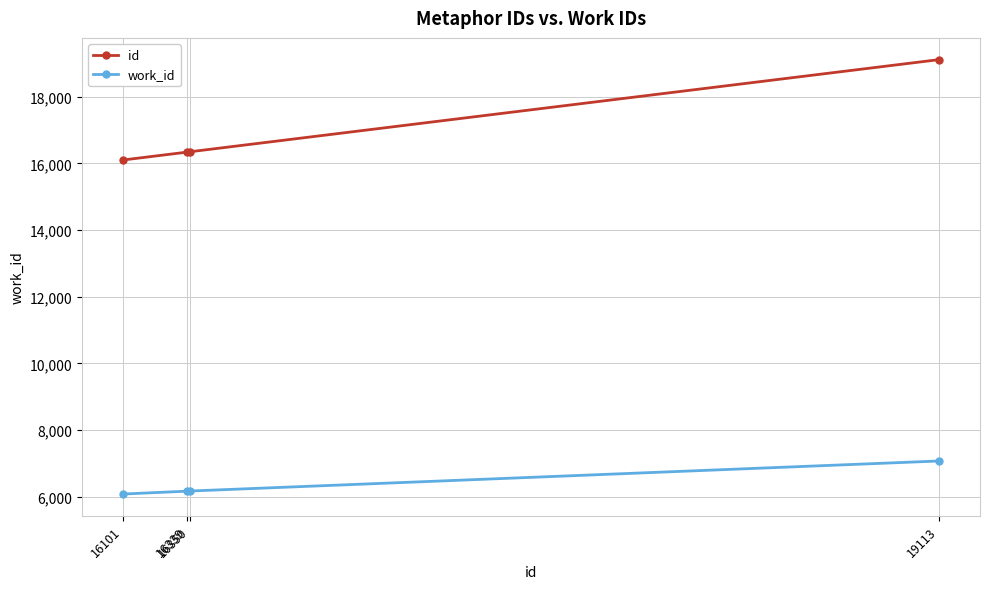

The value of work_id at 19113 is 7075. True or false?

True